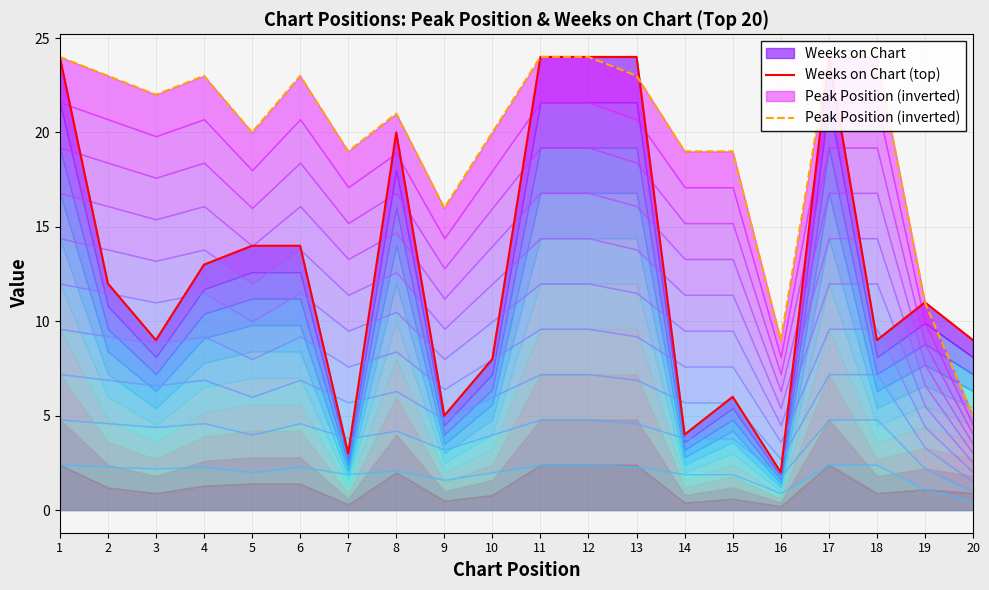

What is the maximum value for Peak Position (inverted)?

24